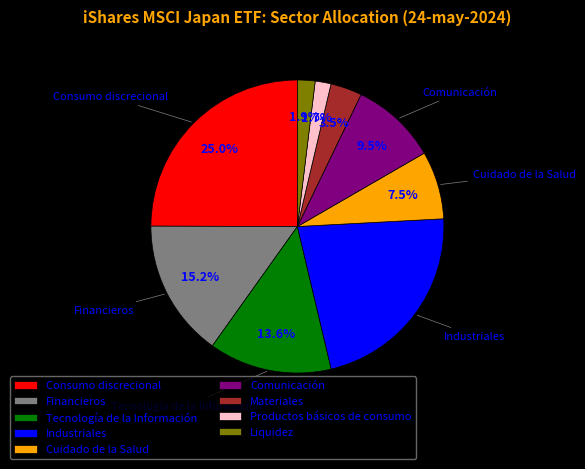

Does Liquidez represent more than half of the total?

No